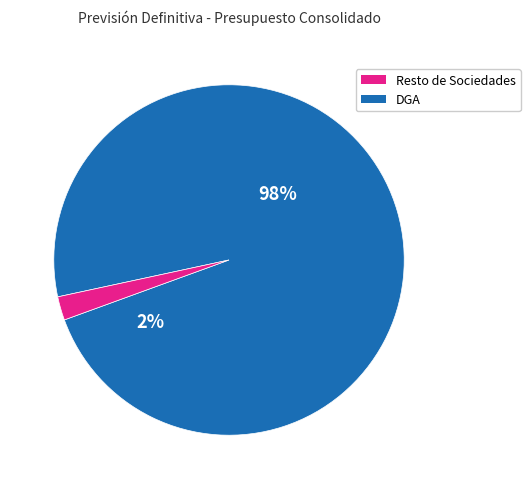

Does DGA account for over 50% of the chart?

Yes